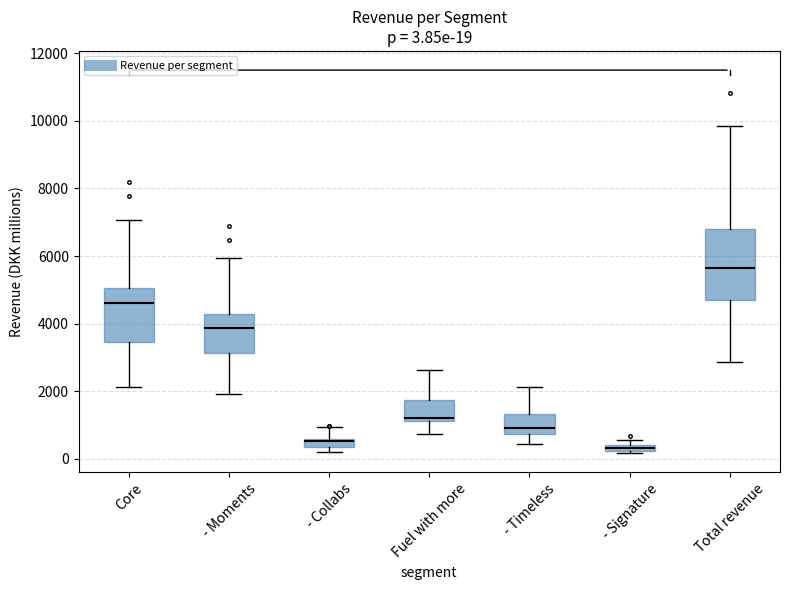

Comparing the boxes themselves (not the whiskers), which one is the tallest?

Total revenue